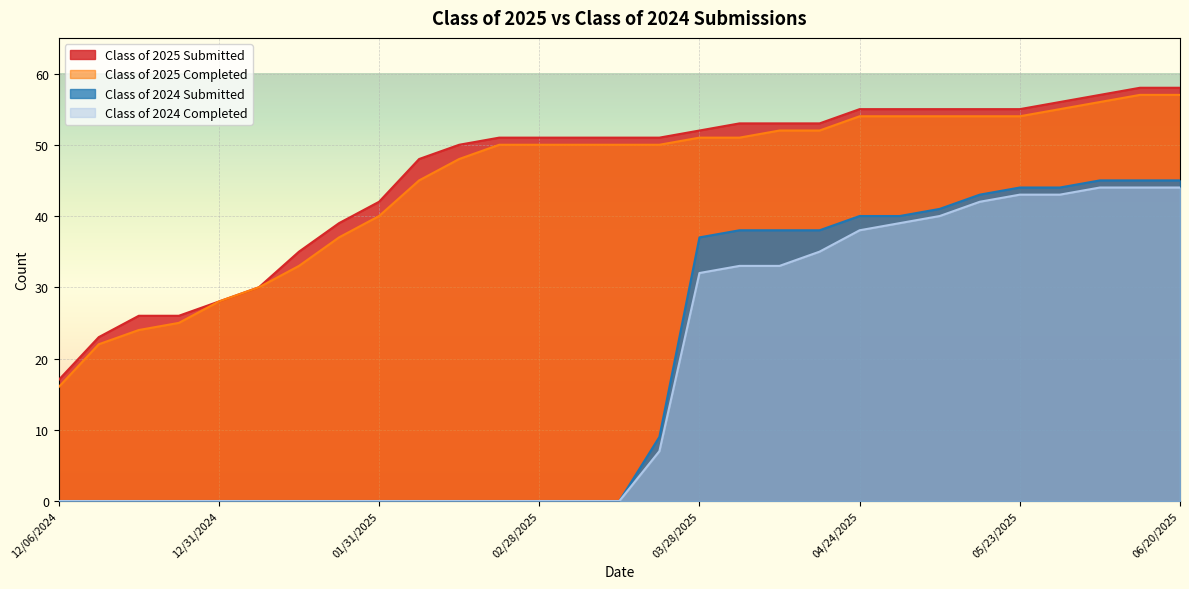

Reading right to left, list all the values displayed in this chart.

Class of 2025 Submitted: 06/20/2025=58	06/13/2025=58	06/06/2025=57	05/30/2025=56	05/23/2025=55	05/16/2025=55	05/09/2025=55	05/02/2025=55	04/24/2025=55	04/18/2025=53	04/11/2025=53	04/04/2025=53	03/28/2025=52	03/21/2025=51	03/14/2025=51	03/07/2025=51	02/28/2025=51	02/21/2025=51	02/14/2025=50	02/07/2025=48	01/31/2025=42	01/24/2025=39	01/17/2025=35	01/10/2025=30	12/31/2024=28	12/27/2024=26	12/20/2024=26	12/13/2024=23	12/06/2024=17
Class of 2025 Completed: 06/20/2025=57	06/13/2025=57	06/06/2025=56	05/30/2025=55	05/23/2025=54	05/16/2025=54	05/09/2025=54	05/02/2025=54	04/24/2025=54	04/18/2025=52	04/11/2025=52	04/04/2025=51	03/28/2025=51	03/21/2025=50	03/14/2025=50	03/07/2025=50	02/28/2025=50	02/21/2025=50	02/14/2025=48	02/07/2025=45	01/31/2025=40	01/24/2025=37	01/17/2025=33	01/10/2025=30	12/31/2024=28	12/27/2024=25	12/20/2024=24	12/13/2024=22	12/06/2024=16
Class of 2024 Submitted: 06/20/2025=45	06/13/2025=45	06/06/2025=45	05/30/2025=44	05/23/2025=44	05/16/2025=43	05/09/2025=41	05/02/2025=40	04/24/2025=40	04/18/2025=38	04/11/2025=38	04/04/2025=38	03/28/2025=37	03/21/2025=9	03/14/2025=0	03/07/2025=0	02/28/2025=0	02/21/2025=0	02/14/2025=0	02/07/2025=0	01/31/2025=0	01/24/2025=0	01/17/2025=0	01/10/2025=0	12/31/2024=0	12/27/2024=0	12/20/2024=0	12/13/2024=0	12/06/2024=0
Class of 2024 Completed: 06/20/2025=44	06/13/2025=44	06/06/2025=44	05/30/2025=43	05/23/2025=43	05/16/2025=42	05/09/2025=40	05/02/2025=39	04/24/2025=38	04/18/2025=35	04/11/2025=33	04/04/2025=33	03/28/2025=32	03/21/2025=7	03/14/2025=0	03/07/2025=0	02/28/2025=0	02/21/2025=0	02/14/2025=0	02/07/2025=0	01/31/2025=0	01/24/2025=0	01/17/2025=0	01/10/2025=0	12/31/2024=0	12/27/2024=0	12/20/2024=0	12/13/2024=0	12/06/2024=0